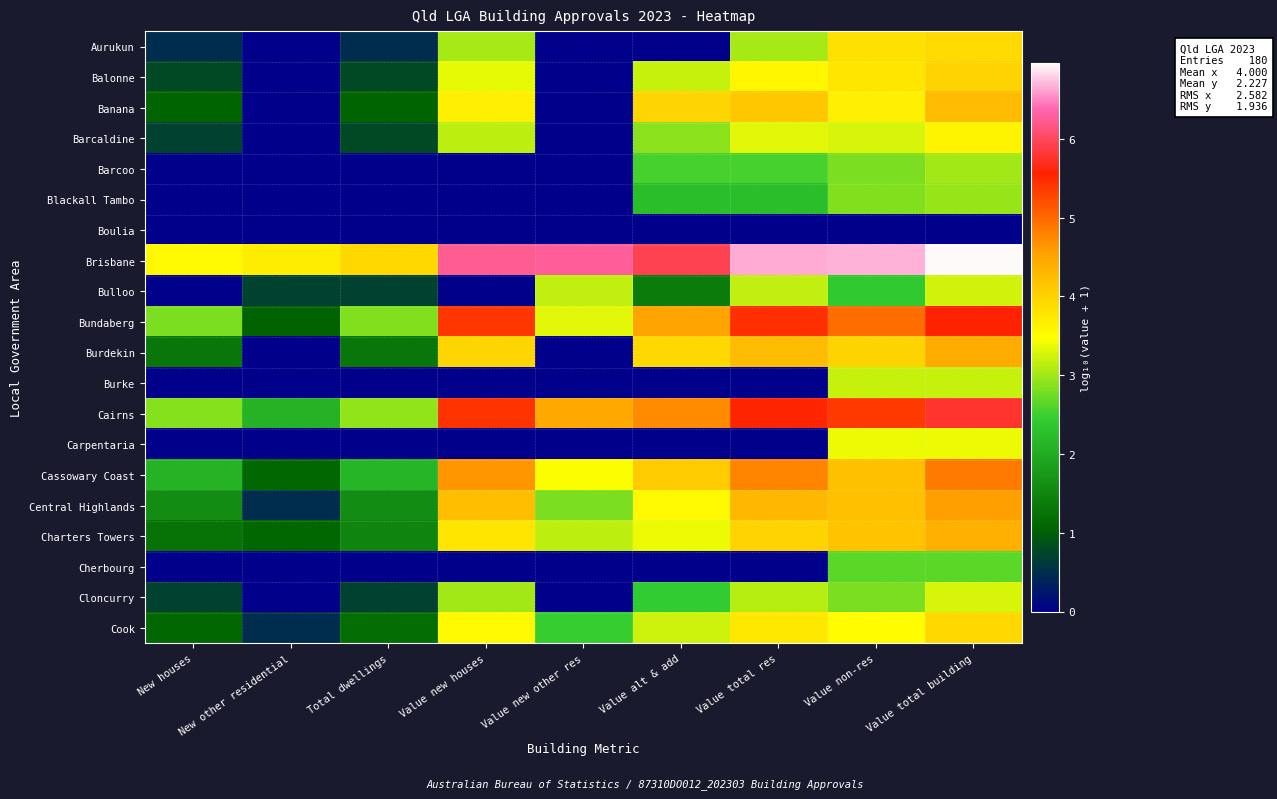

Count the number of categories in the chart.

9